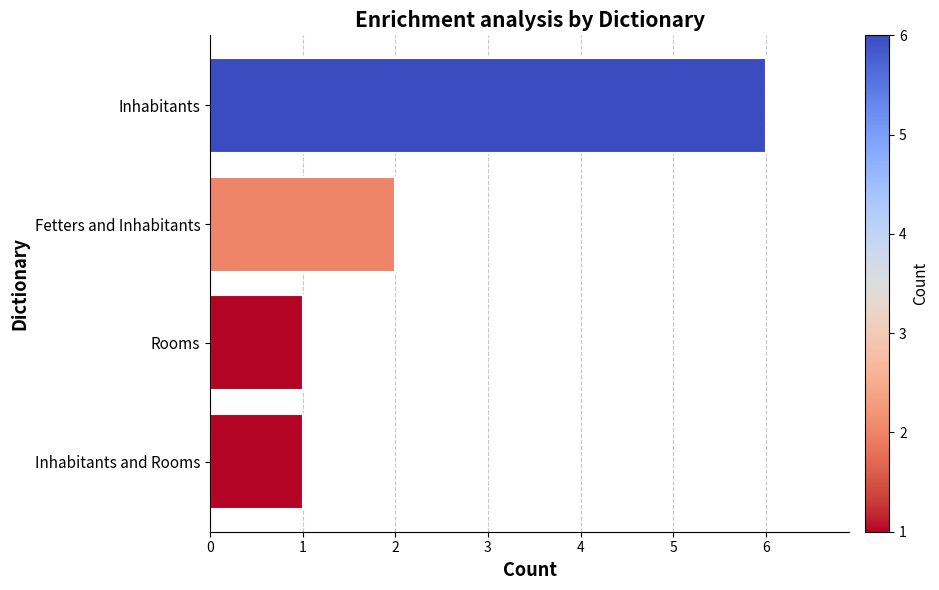

Reading bottom to top, list all the values displayed in this chart.

1	1	2	6